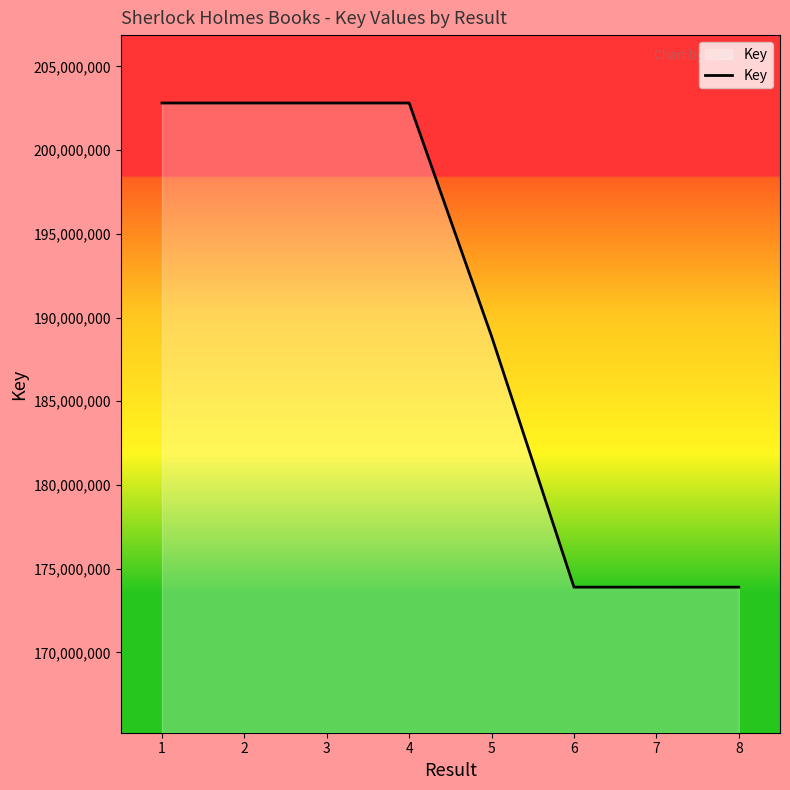

Does the chart have visible grid lines?

No